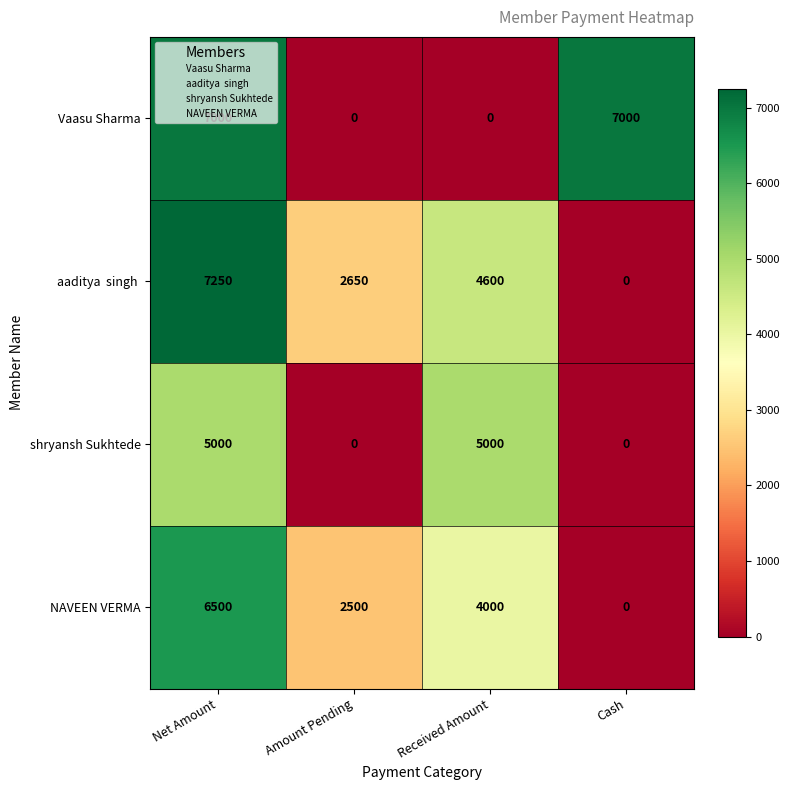

Read the NAVEEN VERMA value at Net Amount.

6500